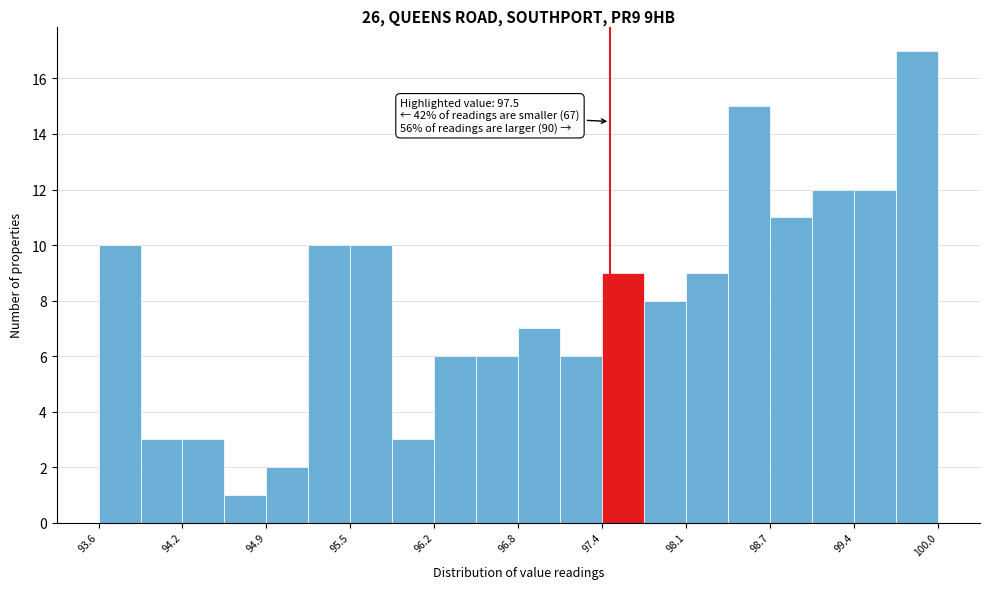

Around what value on the x-axis is the tallest bar? Give the approximate position of its centre, as read against the axis.

99.8